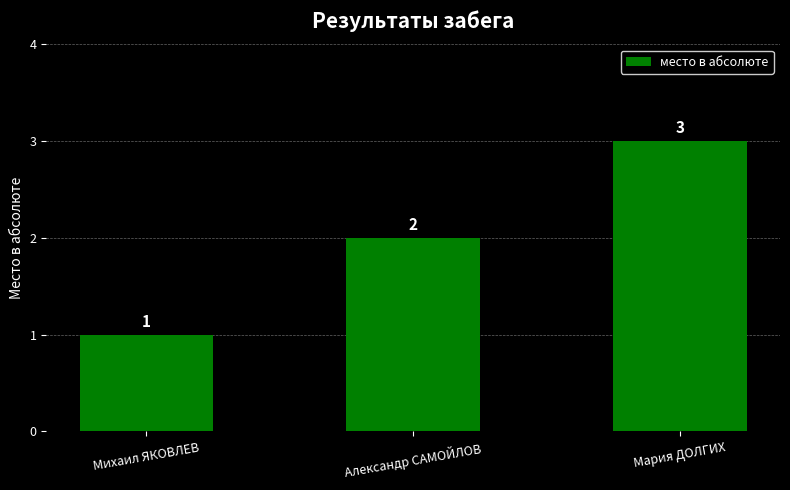

Reading left to right, what are all the values shown in this chart?

Михаил ЯКОВЛЕВ=1	Александр САМОЙЛОВ=2	Мария ДОЛГИХ=3